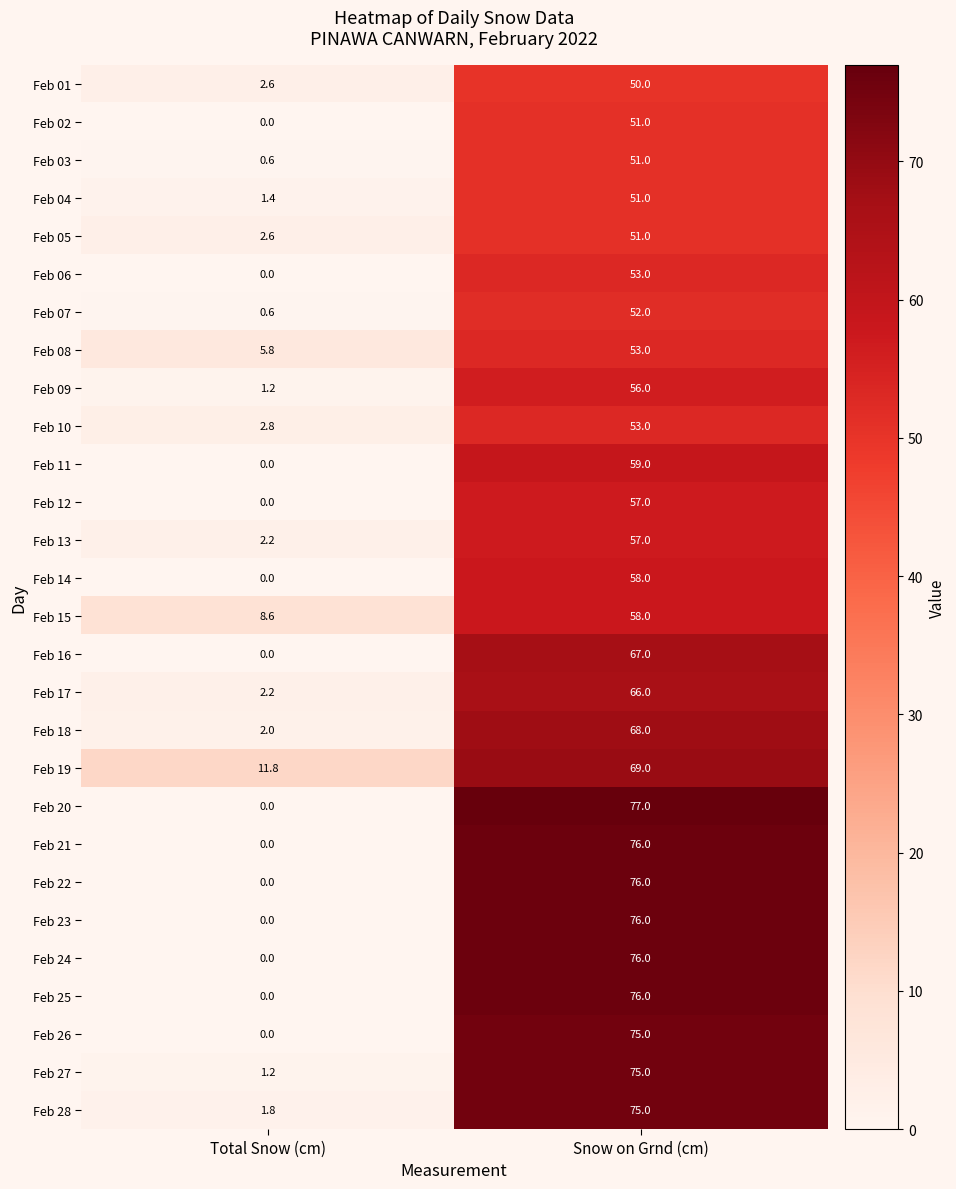

Is it true that Feb 25 equals 0.0 at Total Snow (cm)?

True